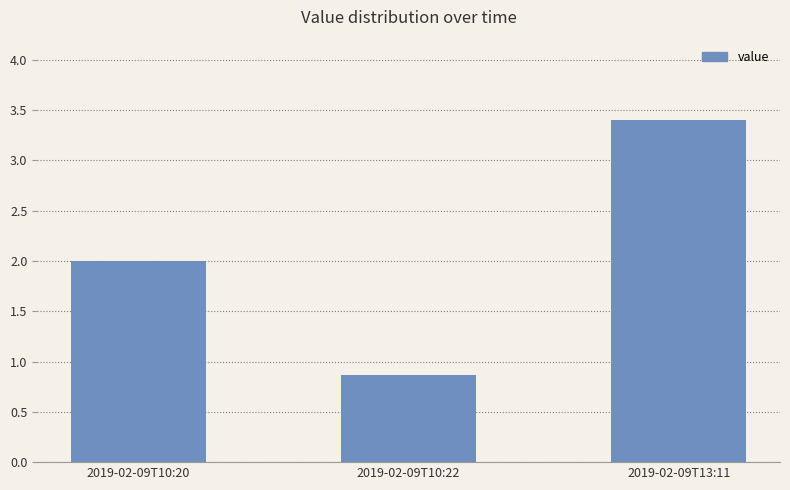

Is it true that the value at 2019-02-09T10:20 is 3.6?

False